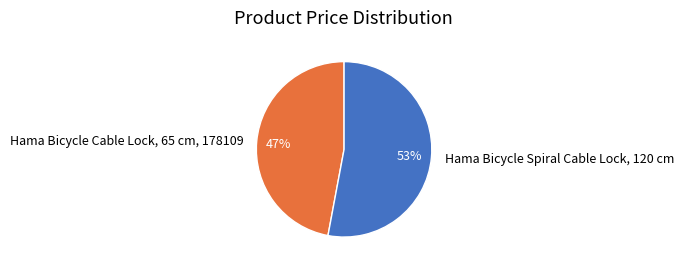

Is the sum of Hama Bicycle Spiral Cable Lock, 120 cm and Hama Bicycle Cable Lock, 65 cm, 178109 greater than half?

Yes